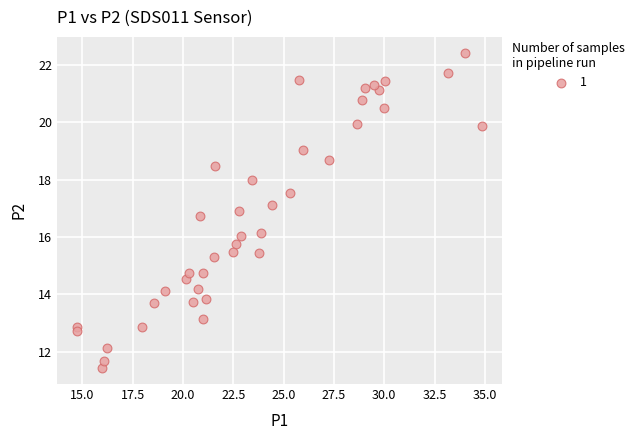

How many points are shown in the scatter plot?

40